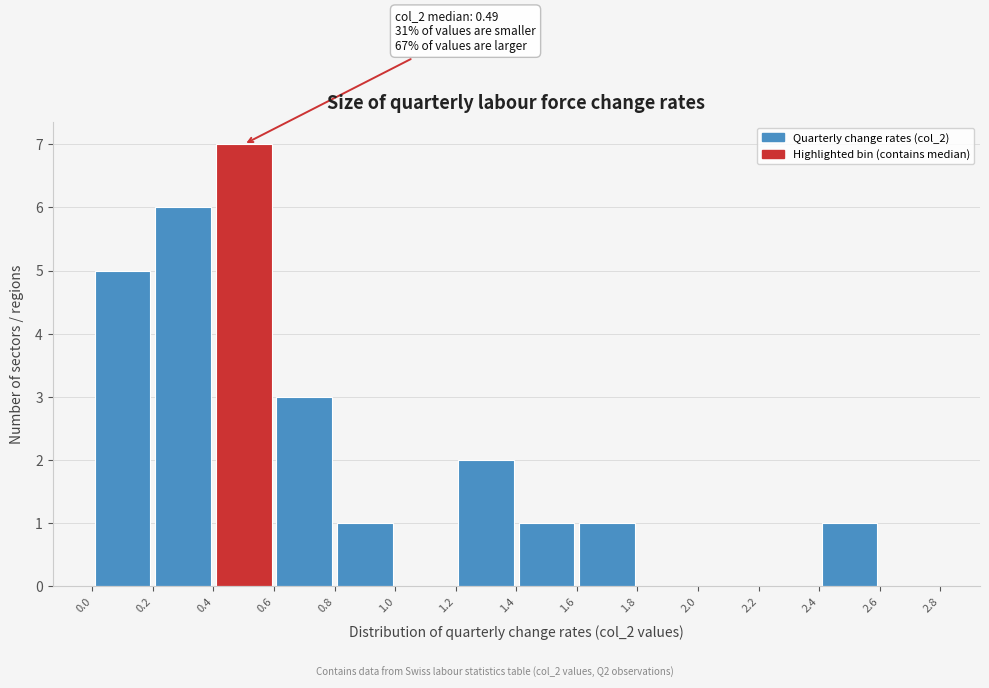

Over which range of the x-axis is the bar tallest?

0.4 to 0.6